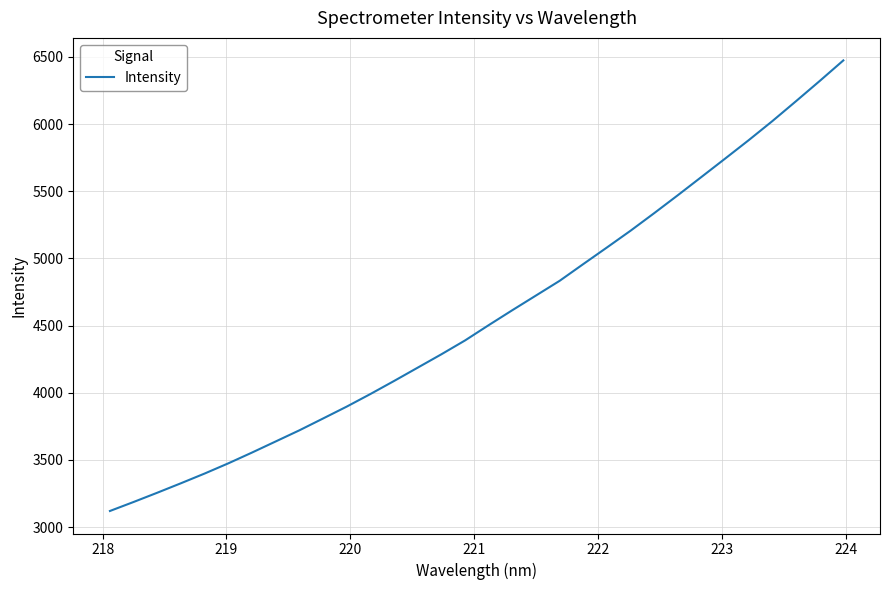

What is the smallest value displayed?

3119.6